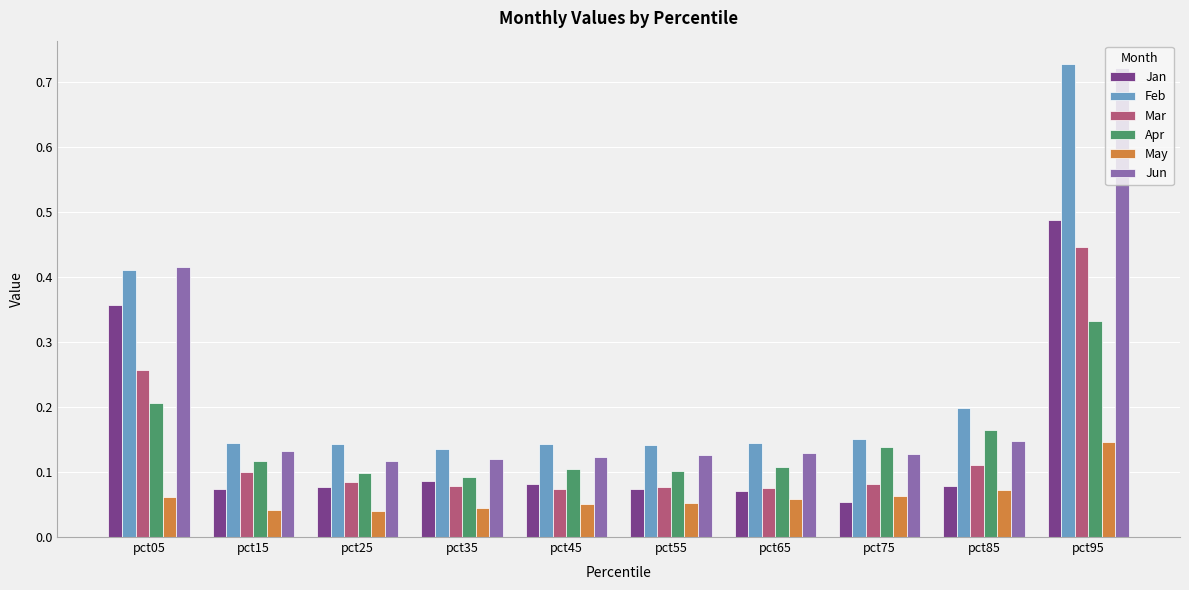

Where is Apr nearest to the value 0?

pct35